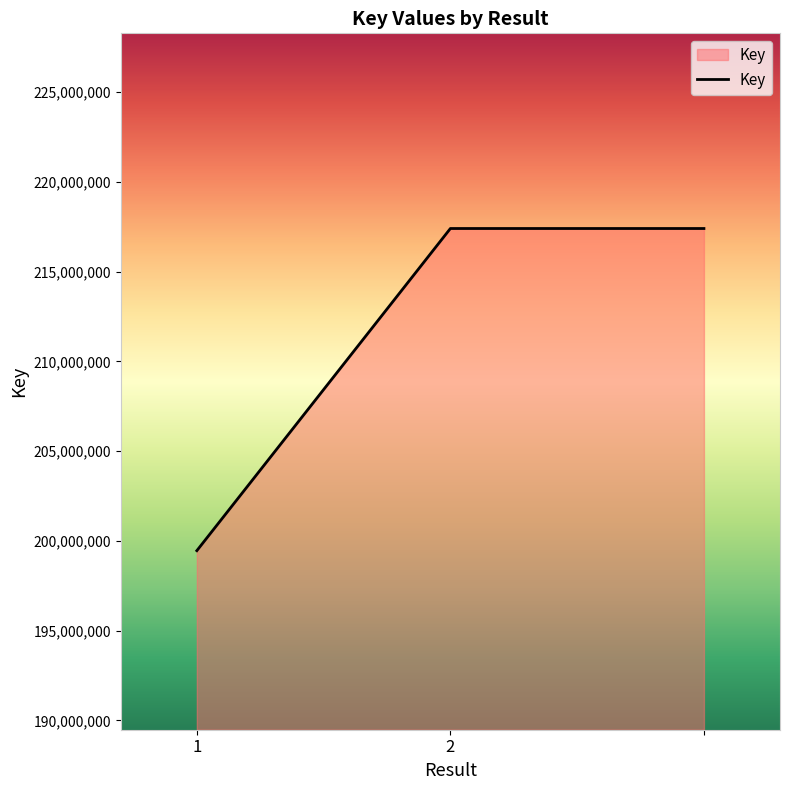

What is the smallest value displayed?

199453984